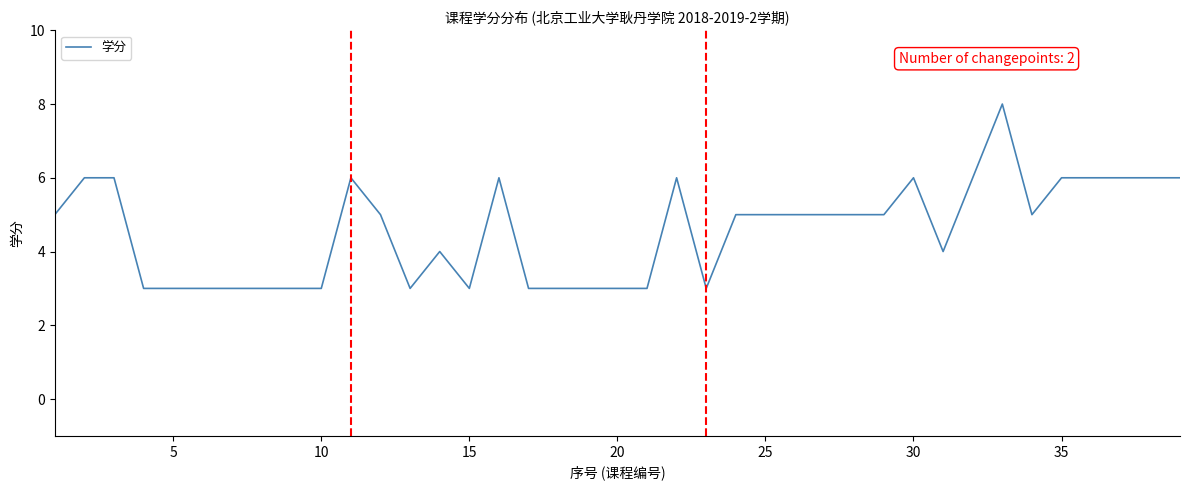

What is the minimum value shown in the chart?

3